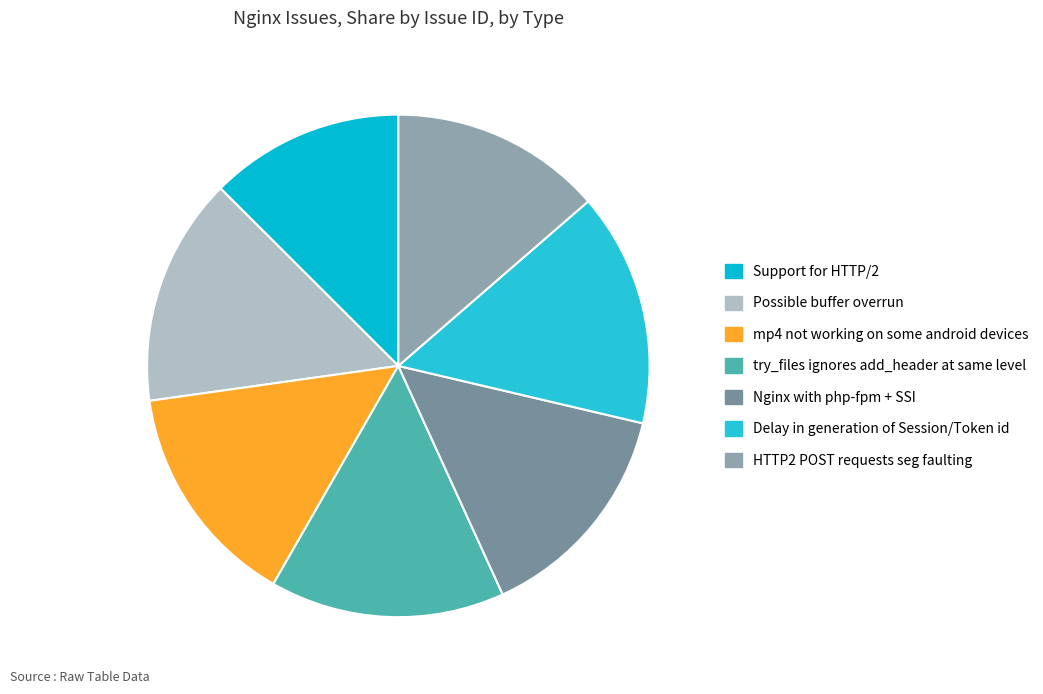

Is it true that HTTP2 POST requests seg faulting is 26% of the pie?

False